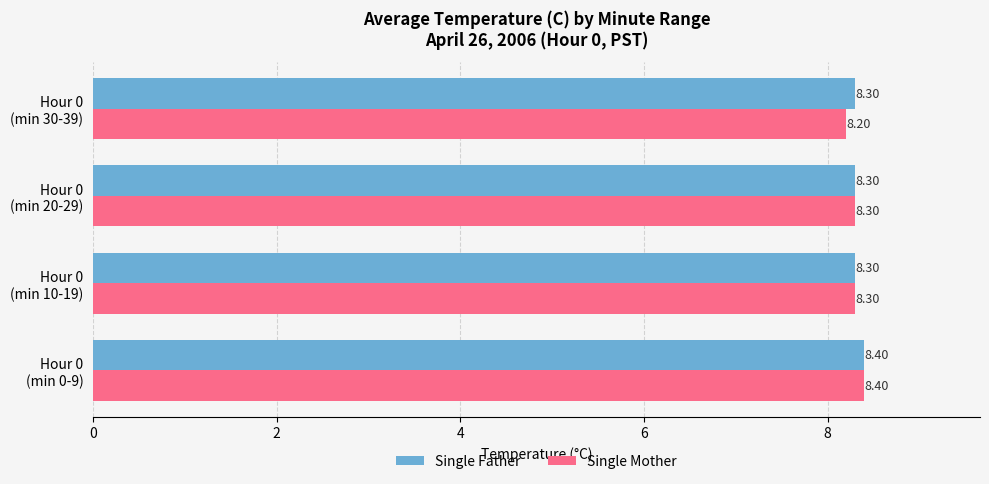

What is the average value of the Single Father series?

8.3